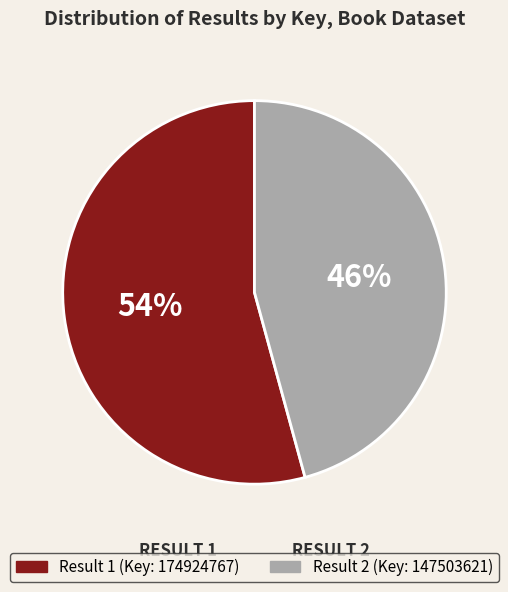

Is there any slice that represents more than half of the pie?

Yes